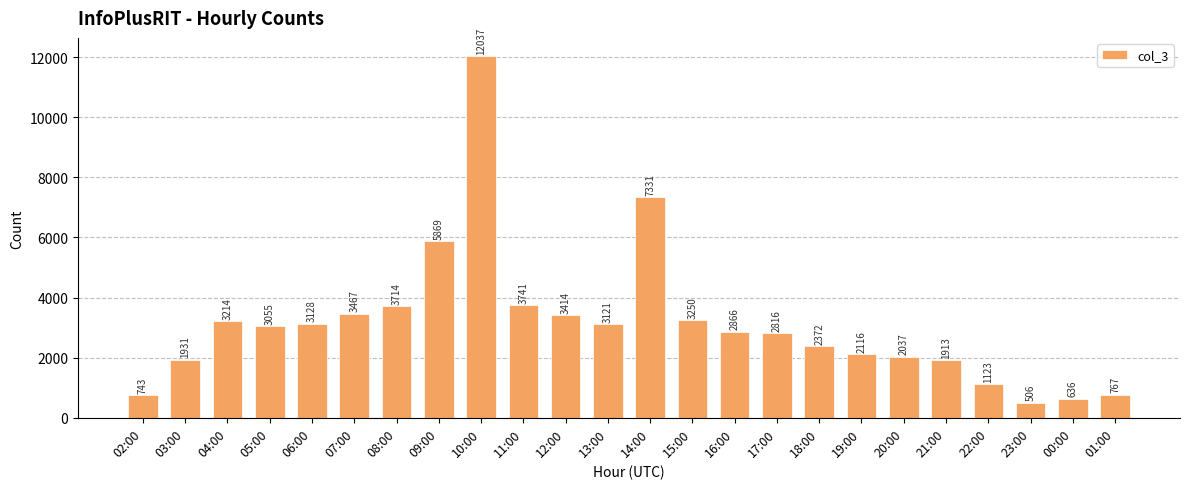

The chart shows a value of 530 at 18:00. True or false?

False